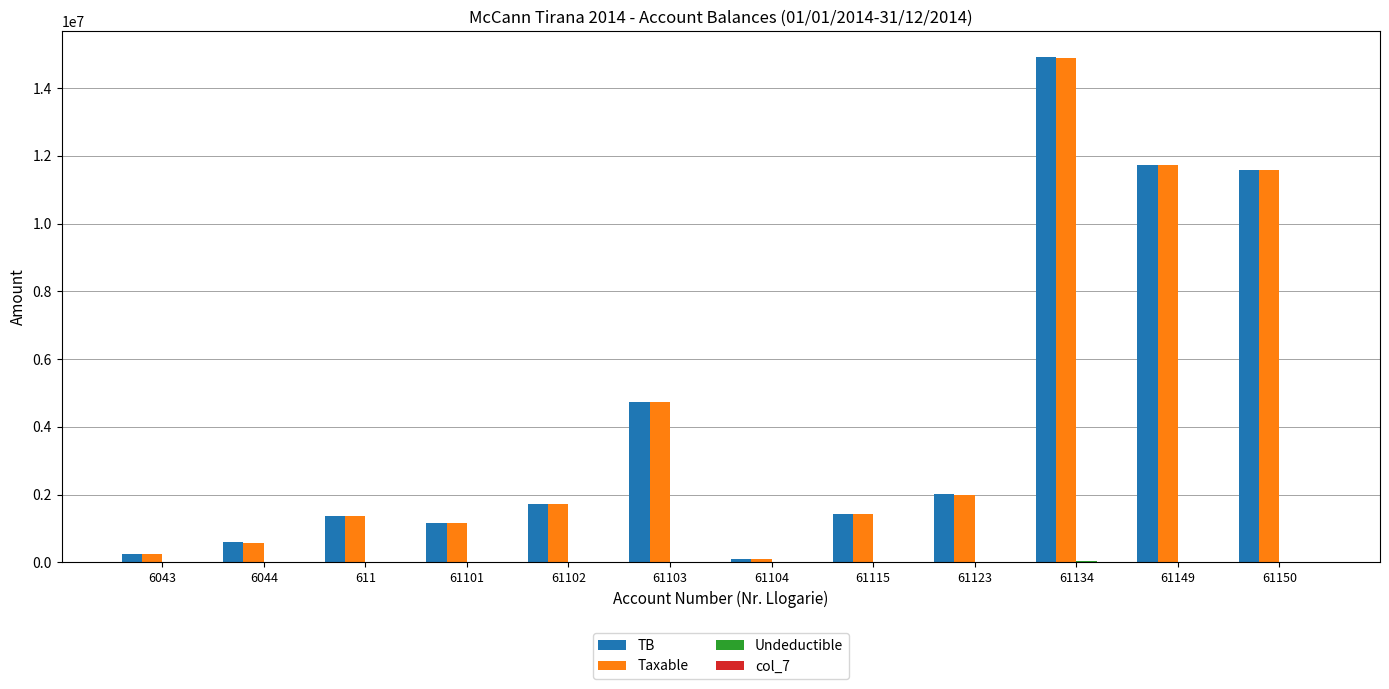

What is the spread (max minus min) of values at 6043?

250227.1